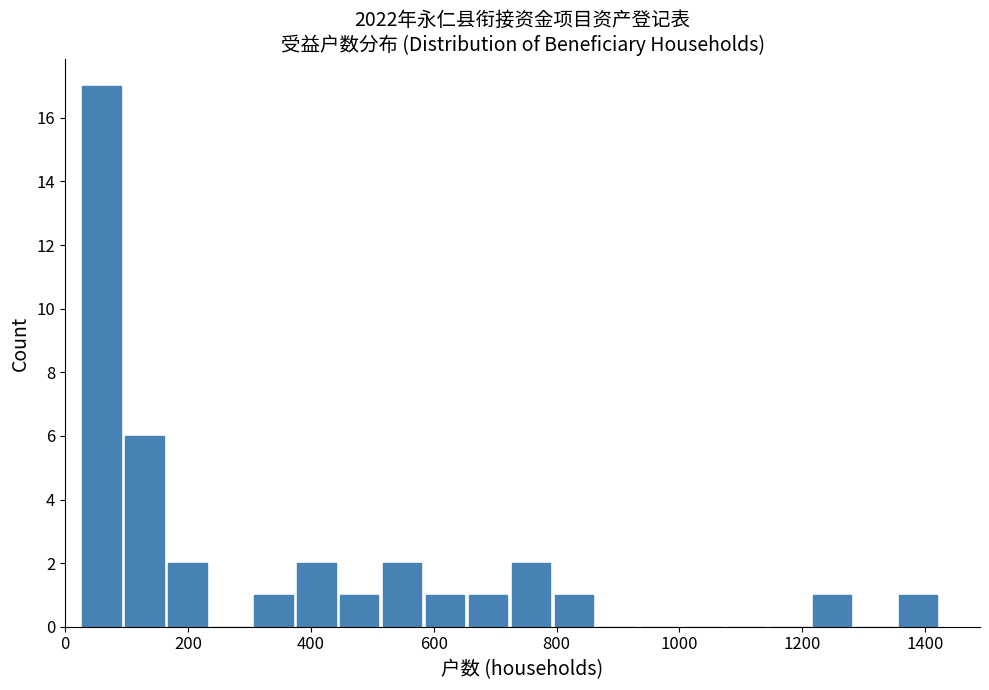

Around what value on the x-axis is the tallest bar? Give the approximate position of its centre, as read against the axis.

60